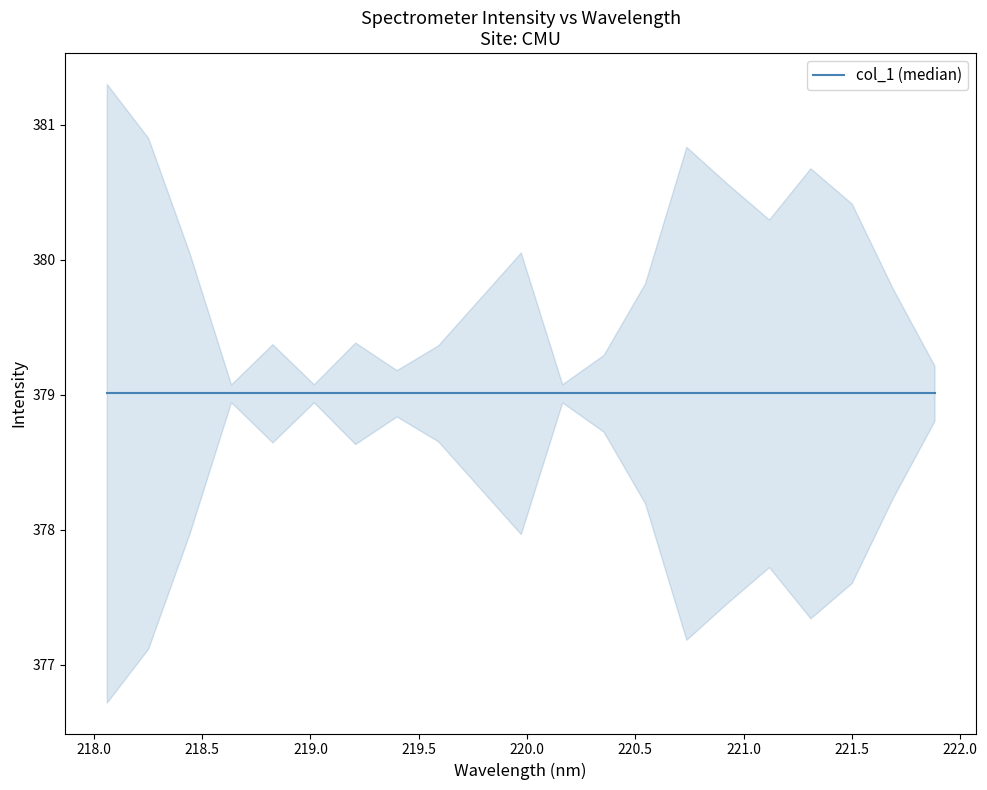

How many interior local valleys (lower than both neighbors) does the data have?

4